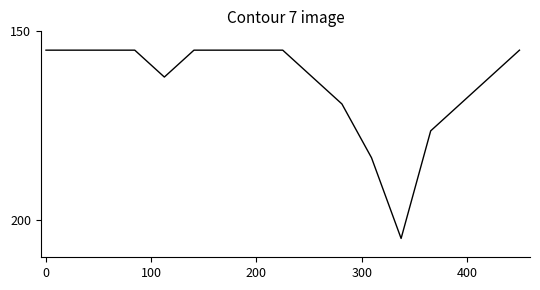

What is the sum of all values?

2785.0